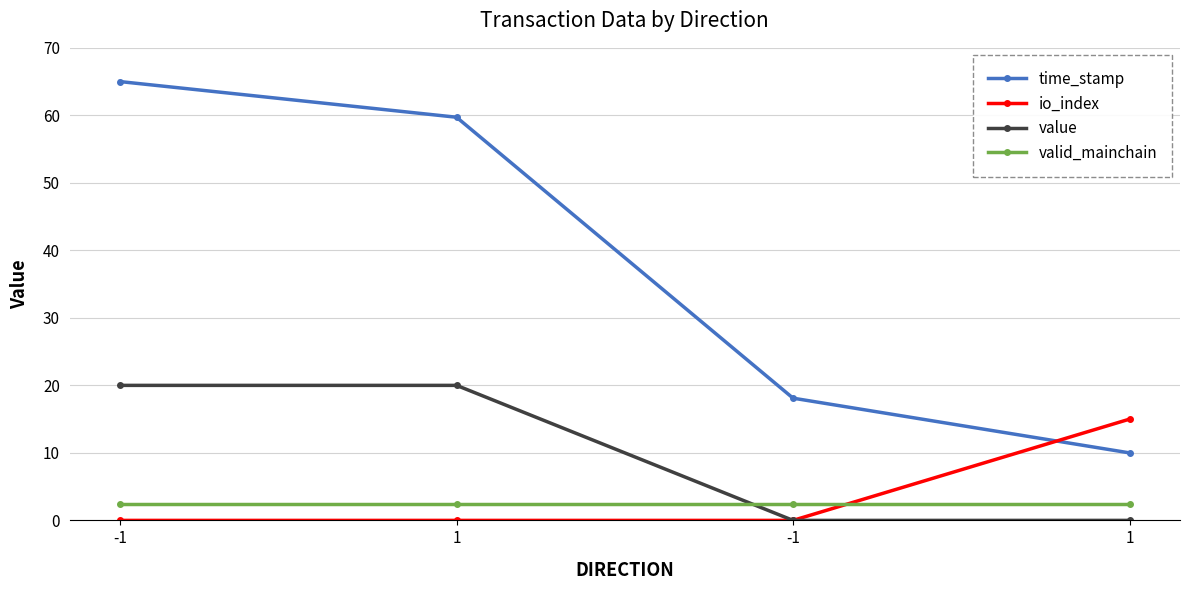

Reading left to right, list all the values displayed in this chart.

time_stamp: 65.0	59.7	18.1	10.0
io_index: 0.0	0.0	0.0	15.0
value: 20.0	20.0	0.0	0.0
valid_mainchain: 2.5	2.5	2.5	2.5